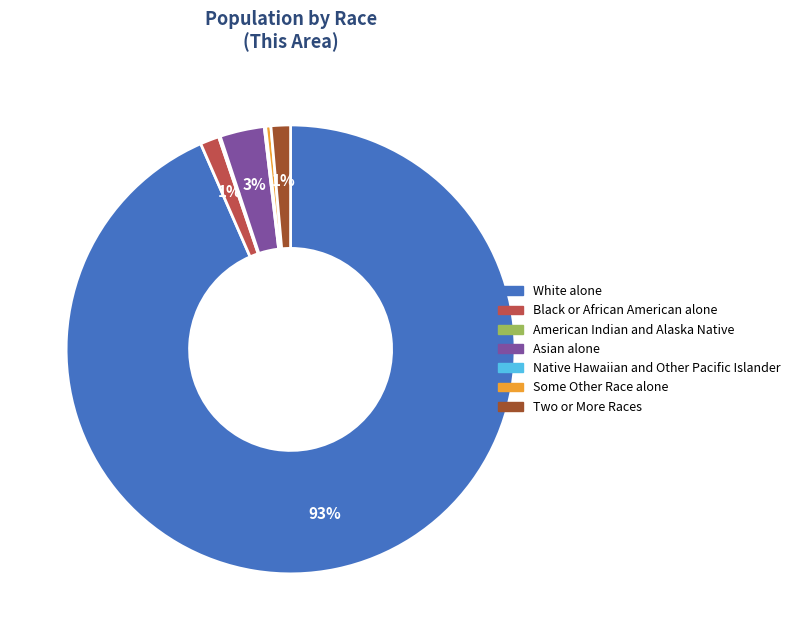

Between Two or More Races and Asian alone, which is larger?

Asian alone